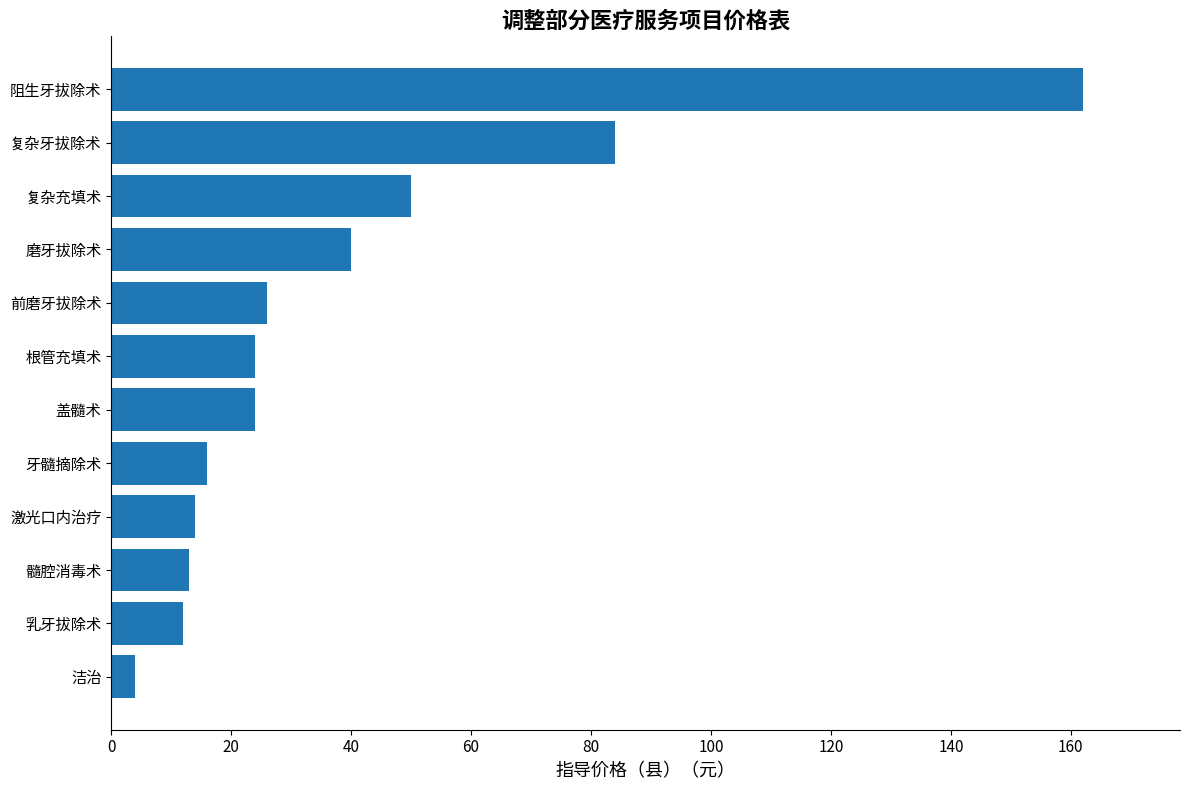

What is the change in value from 乳牙拔除术 to 盖髓术?

+12